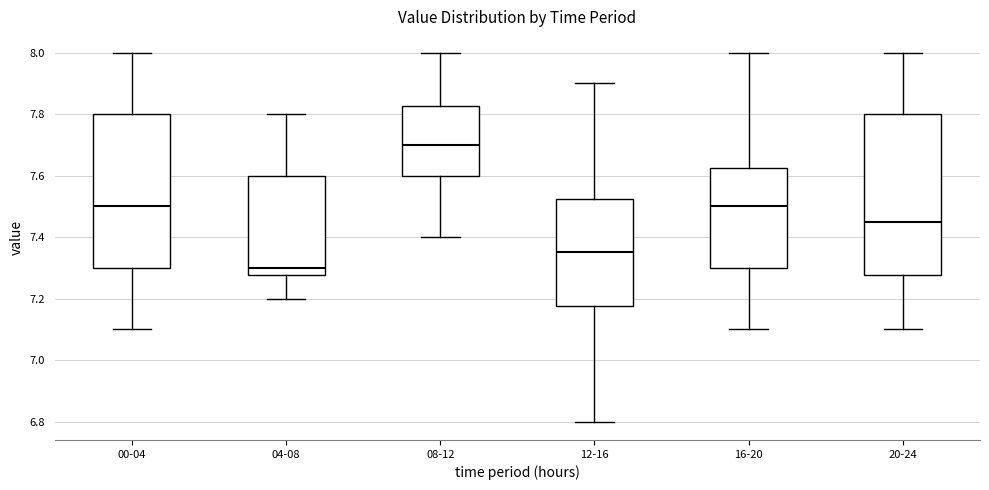

Reading left to right, read every box against the y-axis: the position of its median line, the range the box covers, and the ends of its whiskers. The values are not printed on the chart, so give them approximately, as read against the axis.

00-04: median 7.50, box 7.30 to 7.80, whiskers 7.10 to 8.00
04-08: median 7.30, box 7.28 to 7.60, whiskers 7.20 to 7.80
08-12: median 7.70, box 7.60 to 7.82, whiskers 7.40 to 8.00
12-16: median 7.36, box 7.18 to 7.52, whiskers 6.80 to 7.90
16-20: median 7.50, box 7.30 to 7.62, whiskers 7.10 to 8.00
20-24: median 7.46, box 7.28 to 7.80, whiskers 7.10 to 8.00